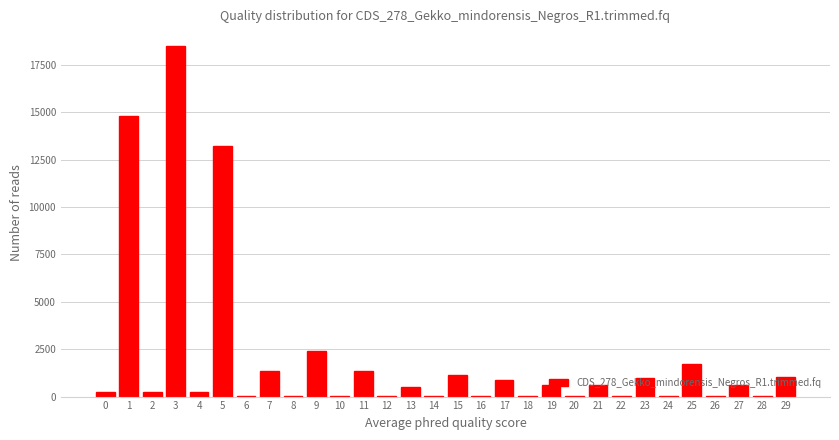

What is the sum of all values?

60864